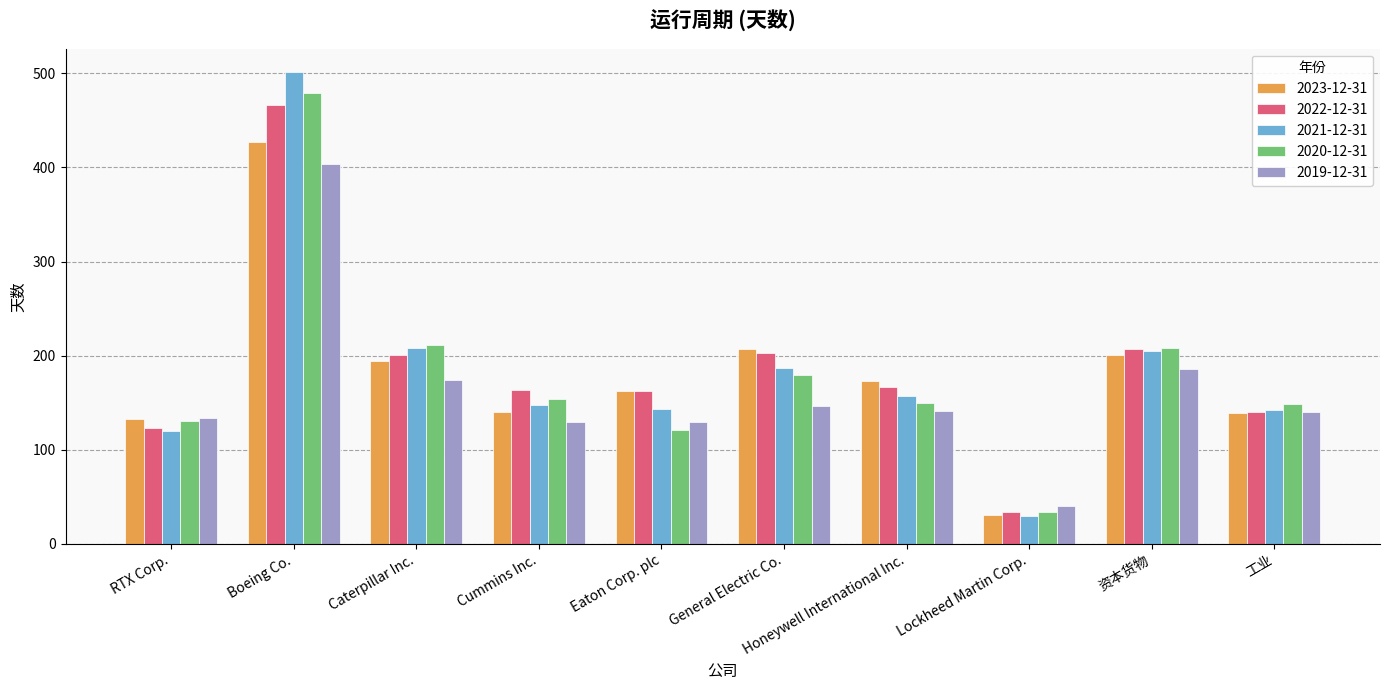

What is the sum of the 2019-12-31 values at 资本货物 and Honeywell International Inc.?

327